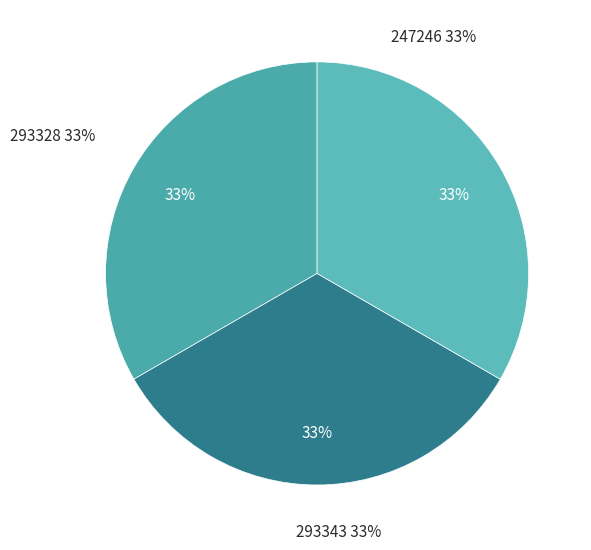

What is the total percentage of 247246 and 293343?

66.7%